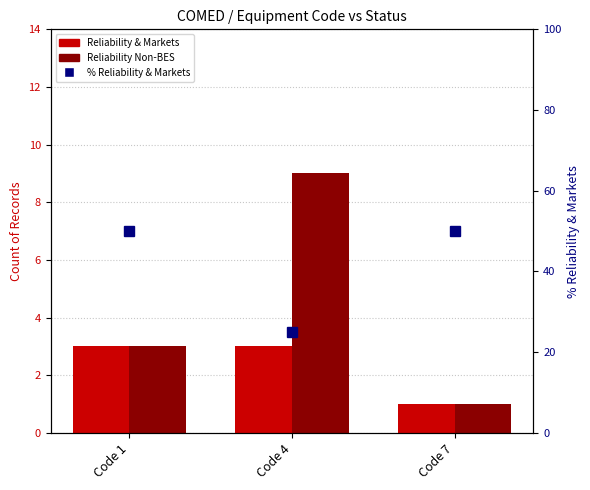

What is the sum of the Reliability & Markets values at Code 4 and Code 7?

4